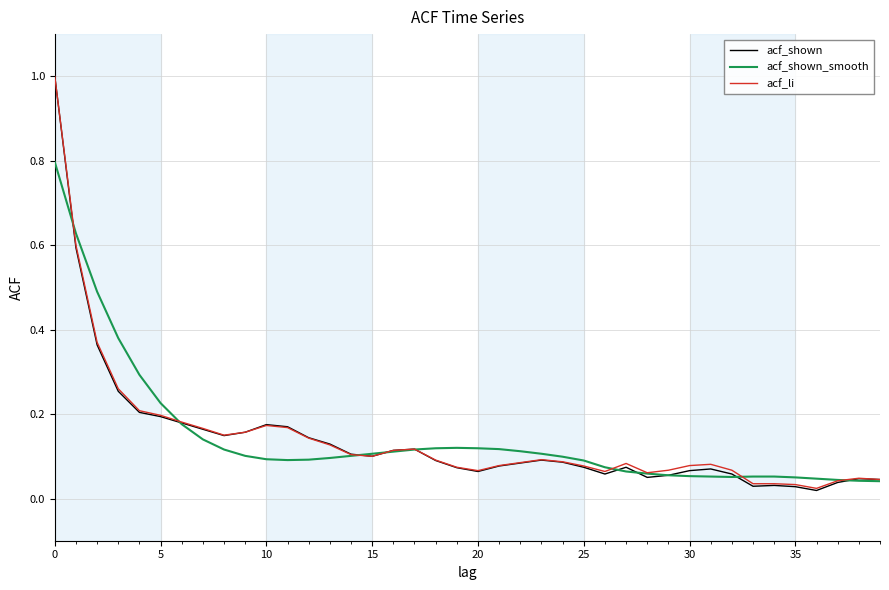

What is the maximum value for acf_shown_smooth?

0.8